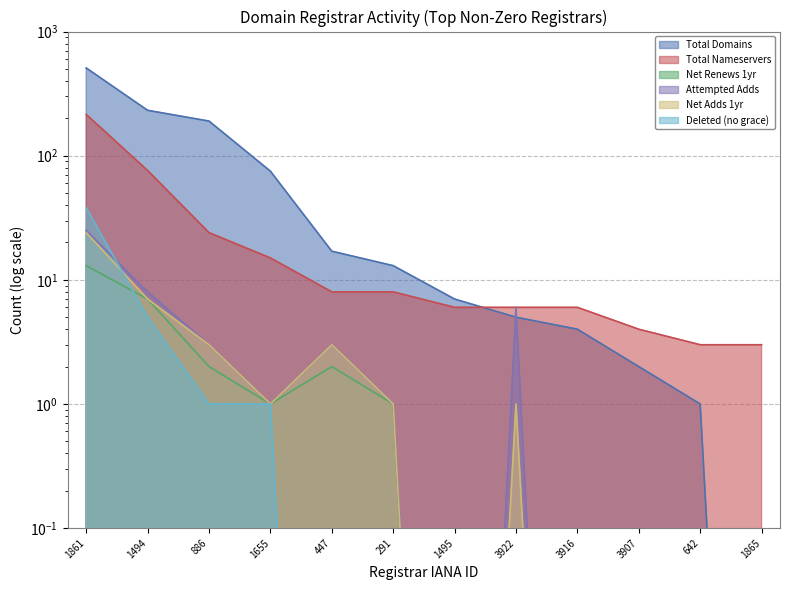

List the series in order of their peak value, highest first.

total-domains, total-nameservers, deleted-domains-nograce, attempted-adds, net-adds-1-yr, net-renews-1-yr